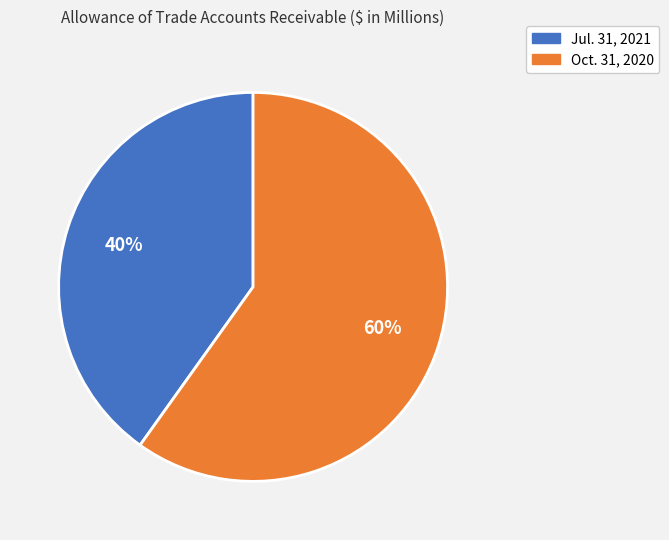

Is the sum of Jul. 31, 2021 and Oct. 31, 2020 greater than half?

Yes